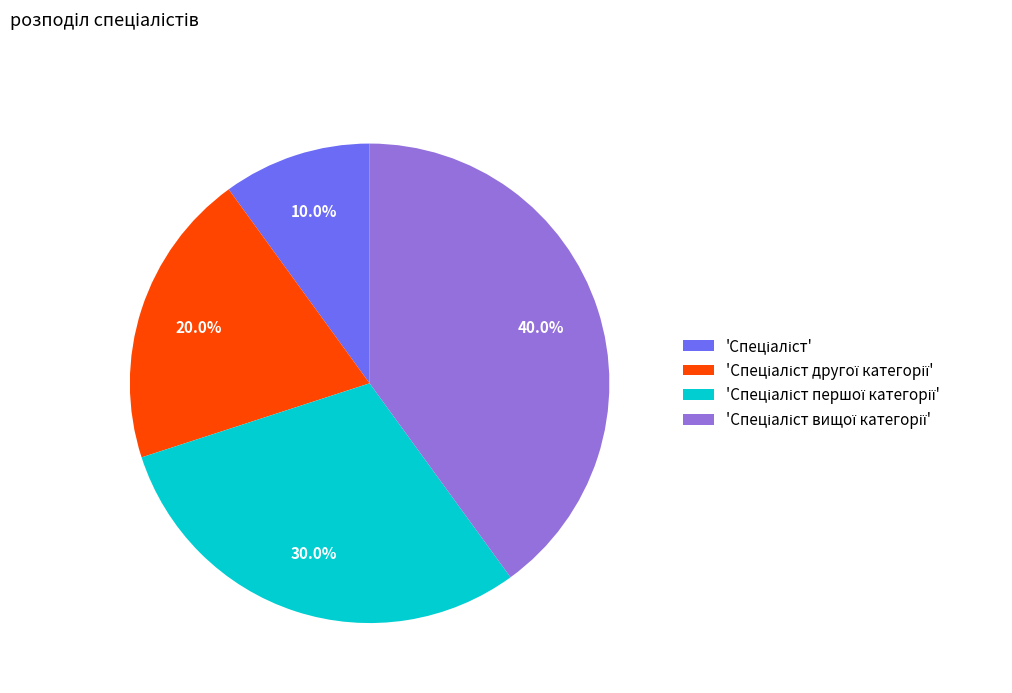

Does any single category account for the majority?

No